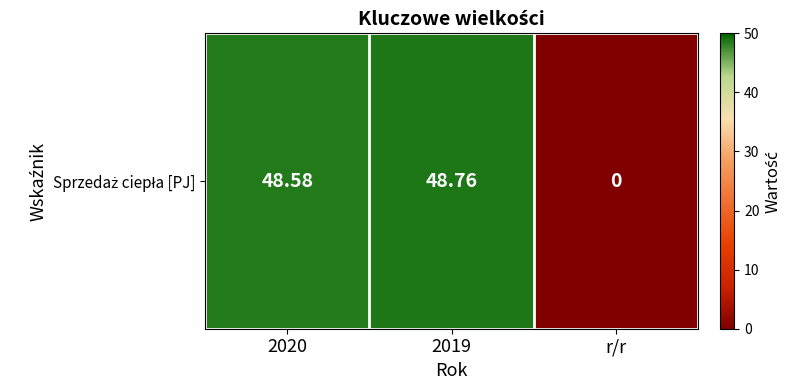

How many data points does each series have?

3